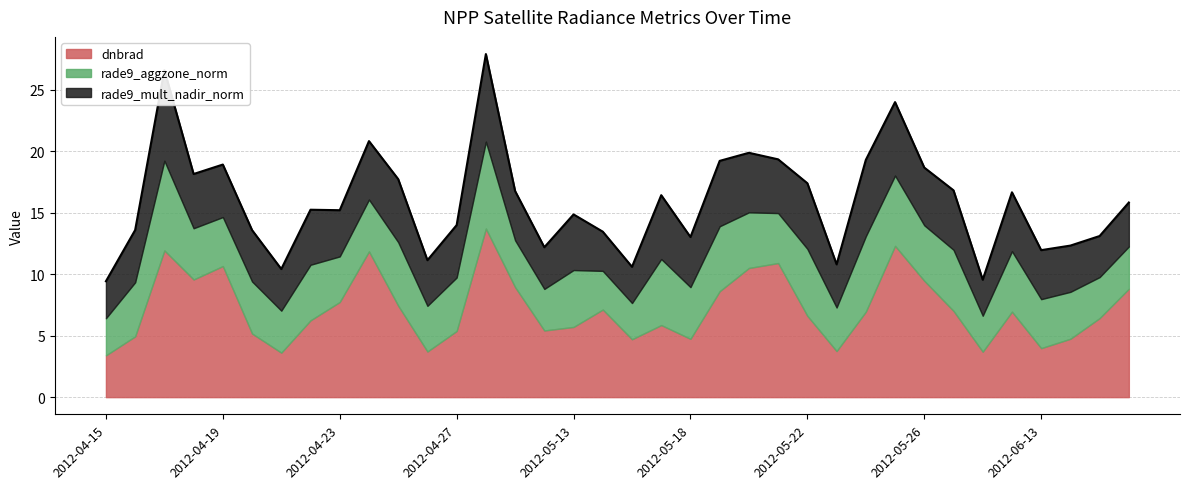

At which category is the sum across all series the highest?

2012-04-28